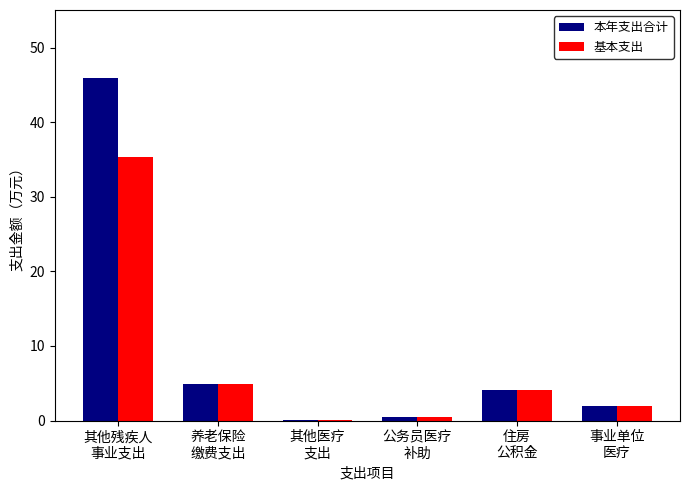

What is the average value of the 本年支出合计 series?

9.6